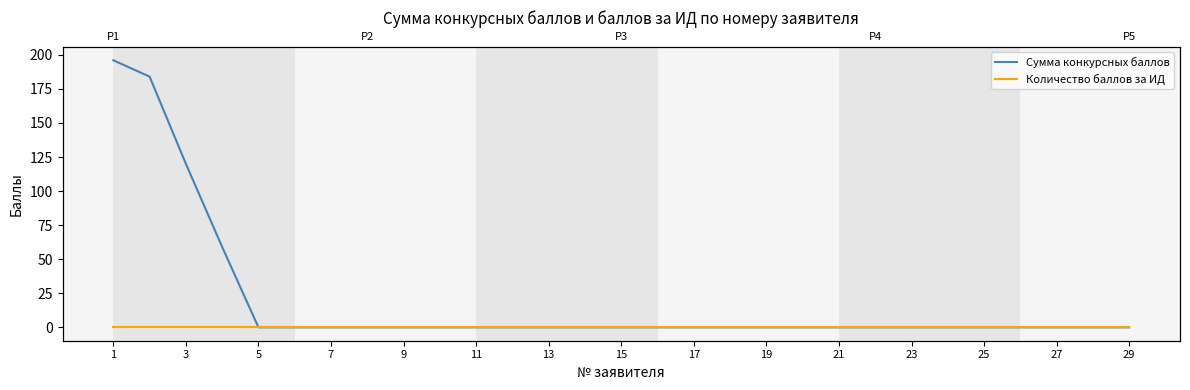

Which series has the largest total across all categories?

Сумма конкурсных баллов